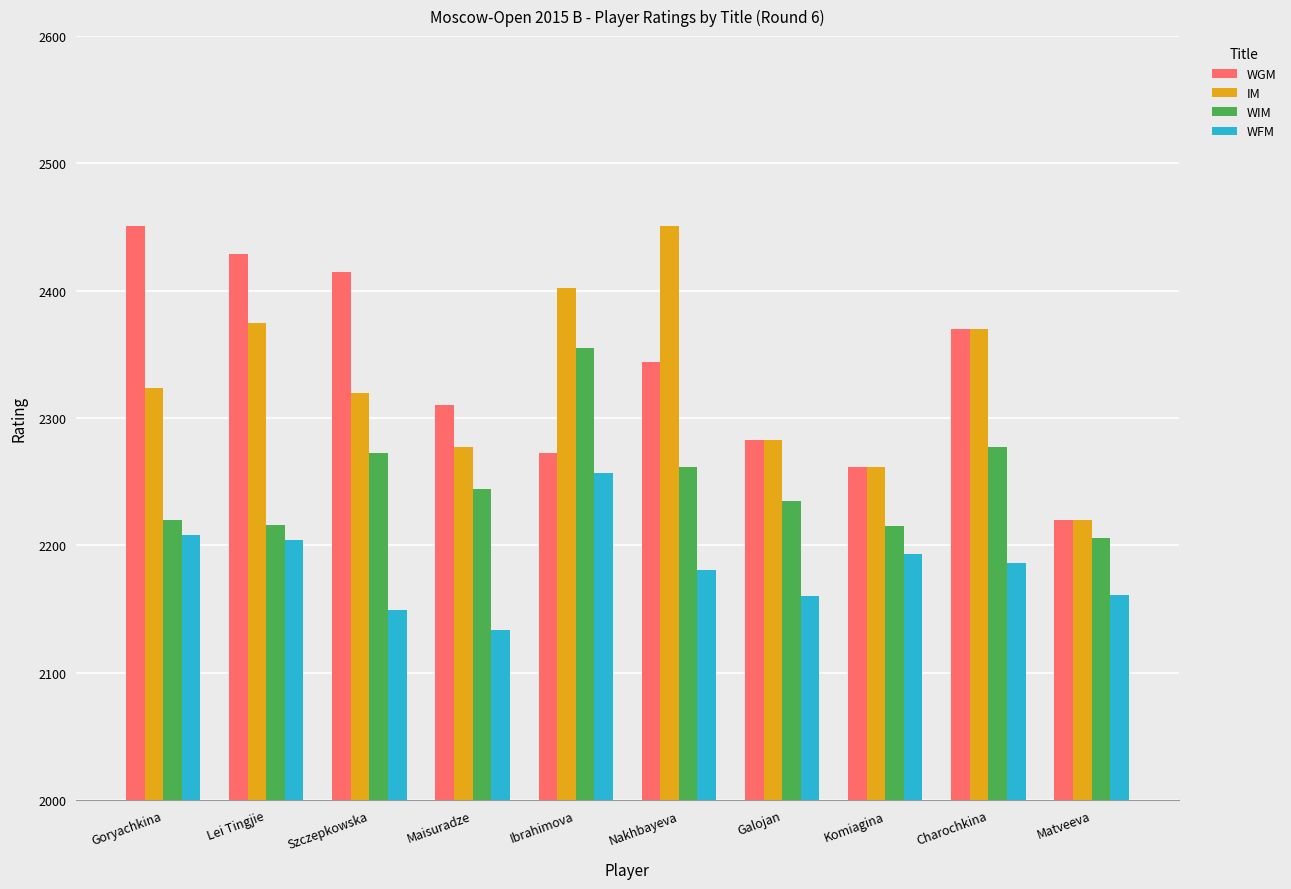

At which category is the sum across all series the highest?

Ibrahimova